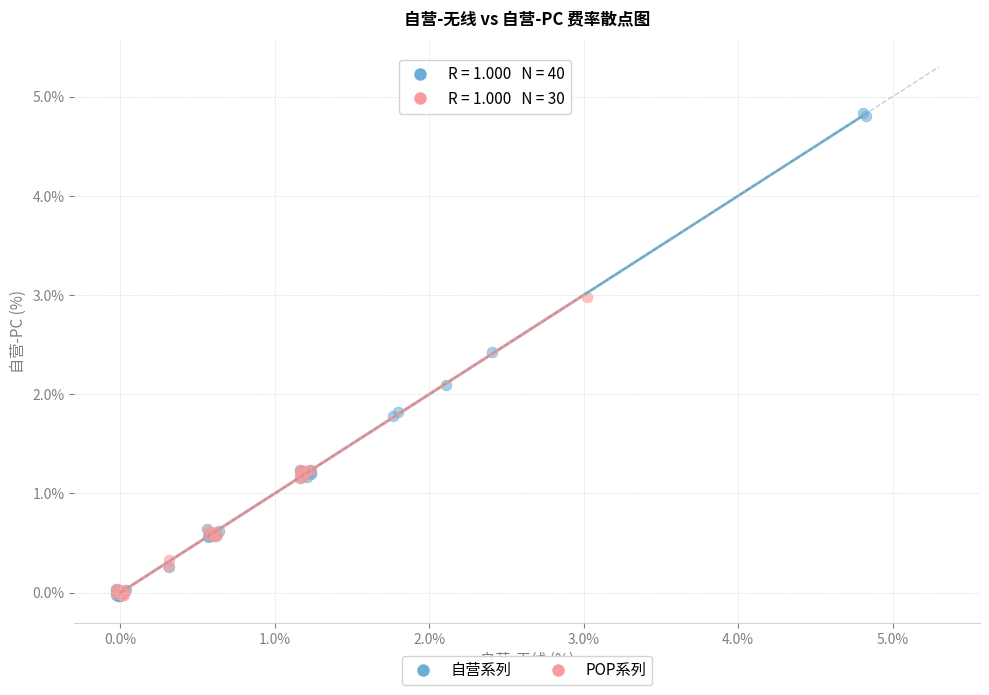

Which series contains the highest Y value?

自营系列